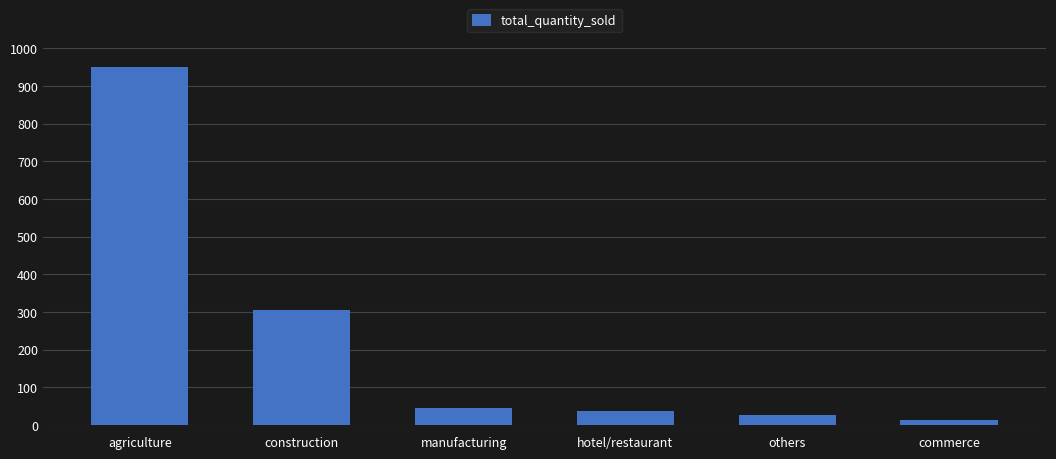

Does the chart contain any negative values?

No